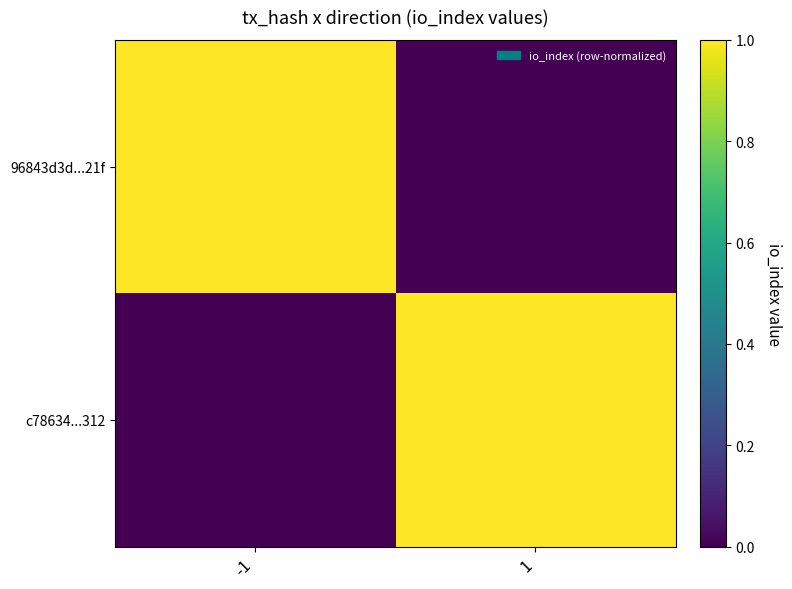

How many categories are shown in the chart?

2